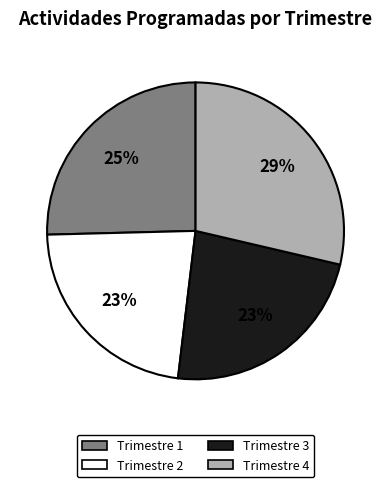

What is the largest slice in the pie chart?

Trimestre 4